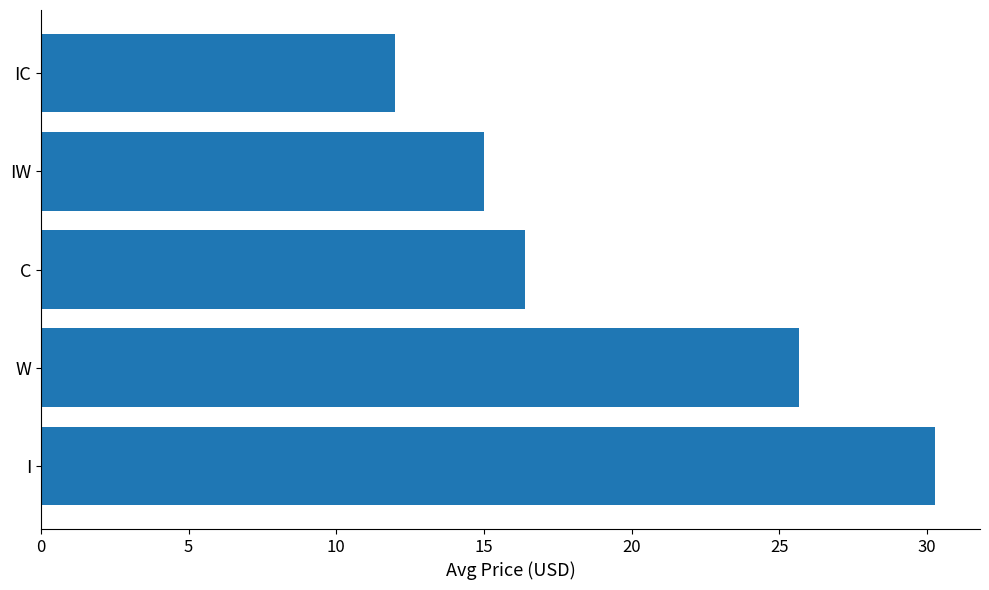

Which category has the lowest value across all series?

IC